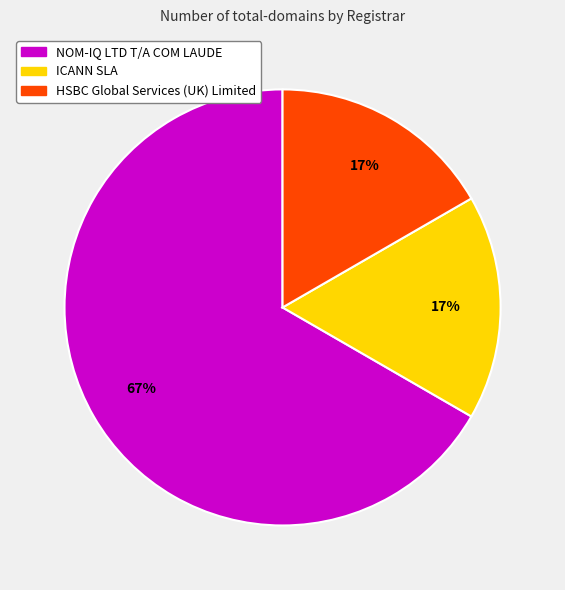

How many slices are in this pie chart?

3